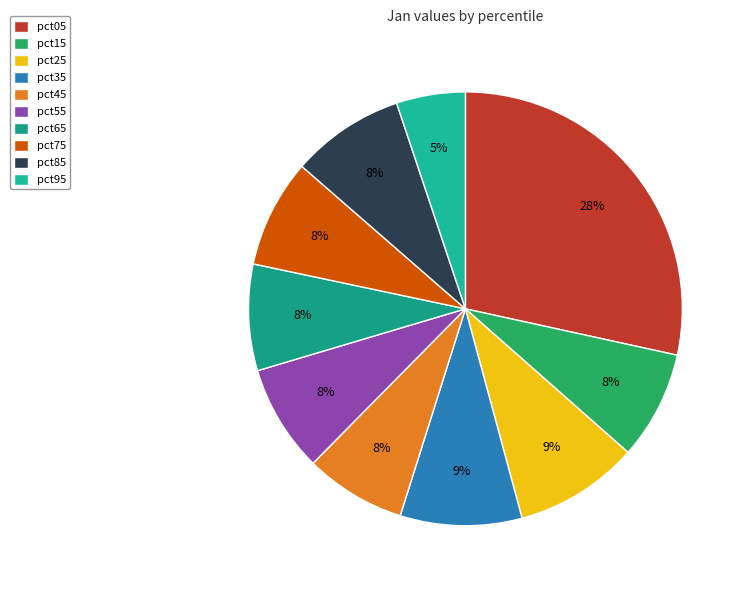

Combined, do pct75 and pct05 account for over 50%?

No